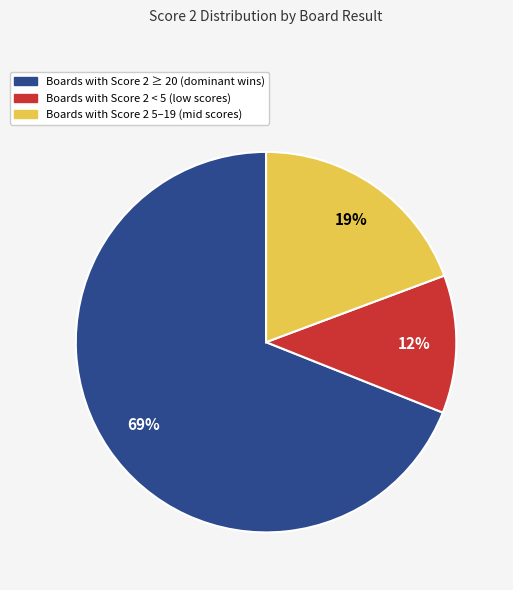

Is there any slice that represents more than half of the pie?

Yes